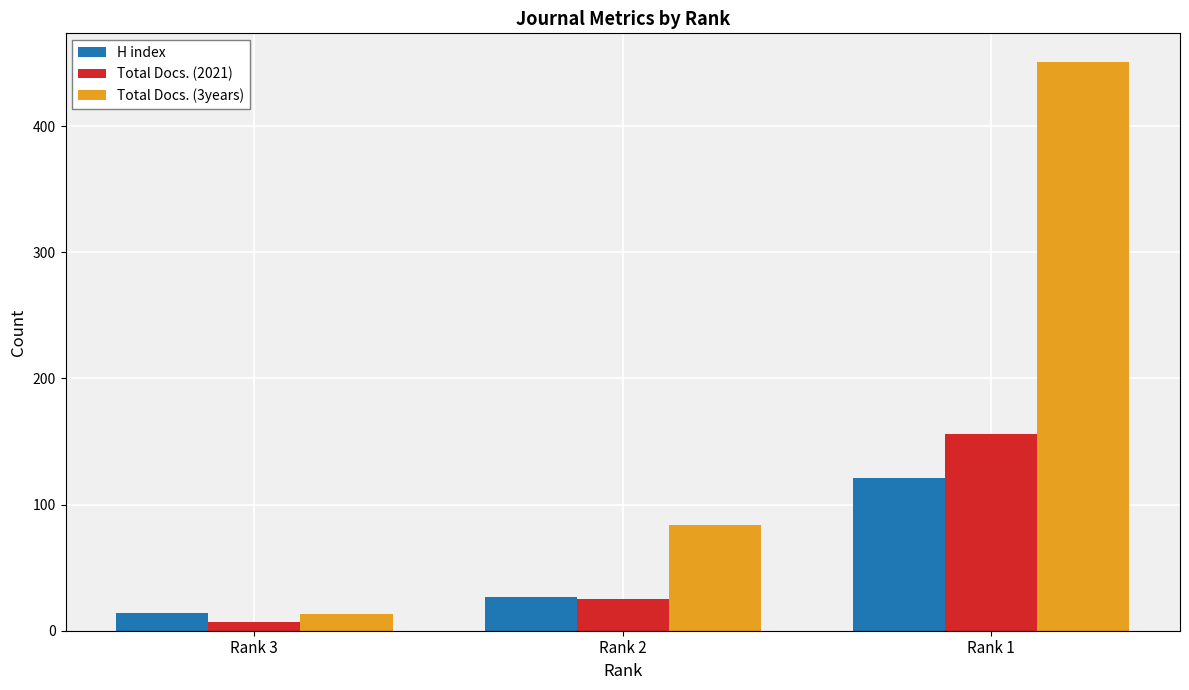

What are all the series names shown in the legend?

H index, Total Docs. (2021), Total Docs. (3years)